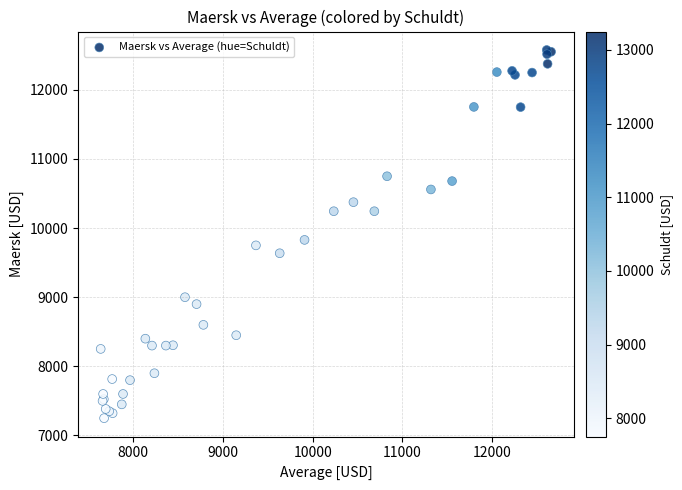

What Y value in the scatter plot is closest to 9913?

9829